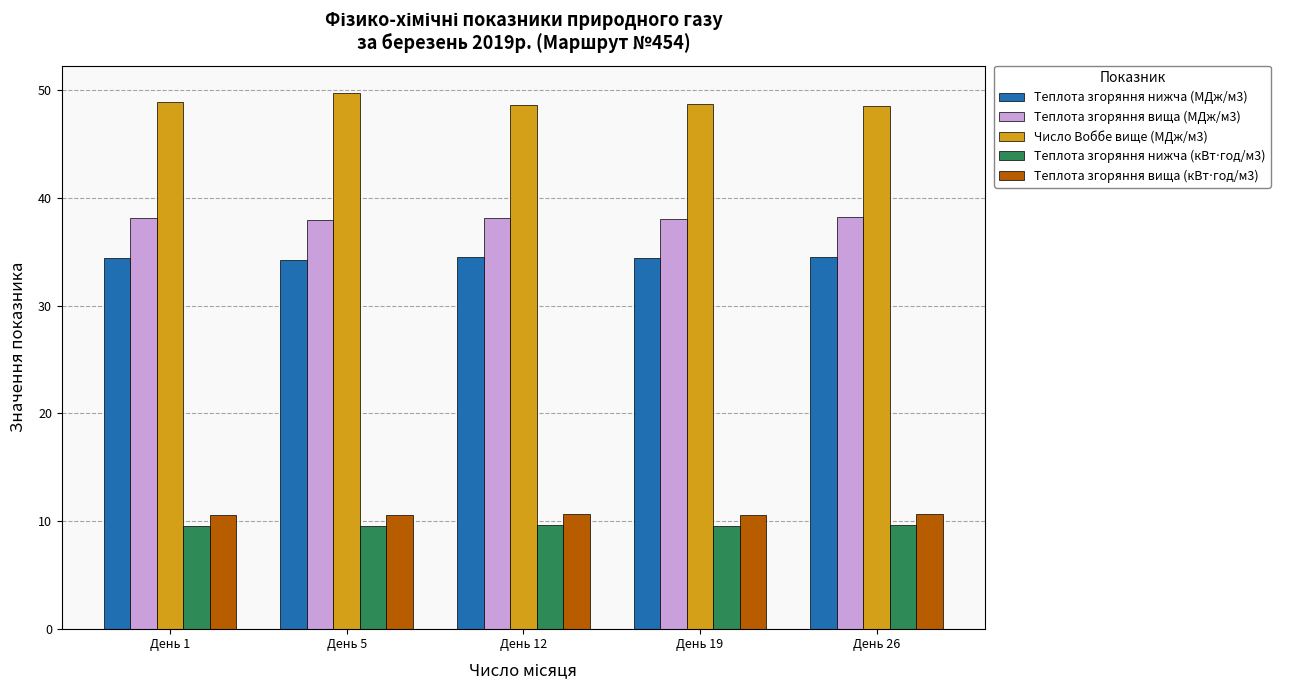

What is the greatest value displayed?

49.8